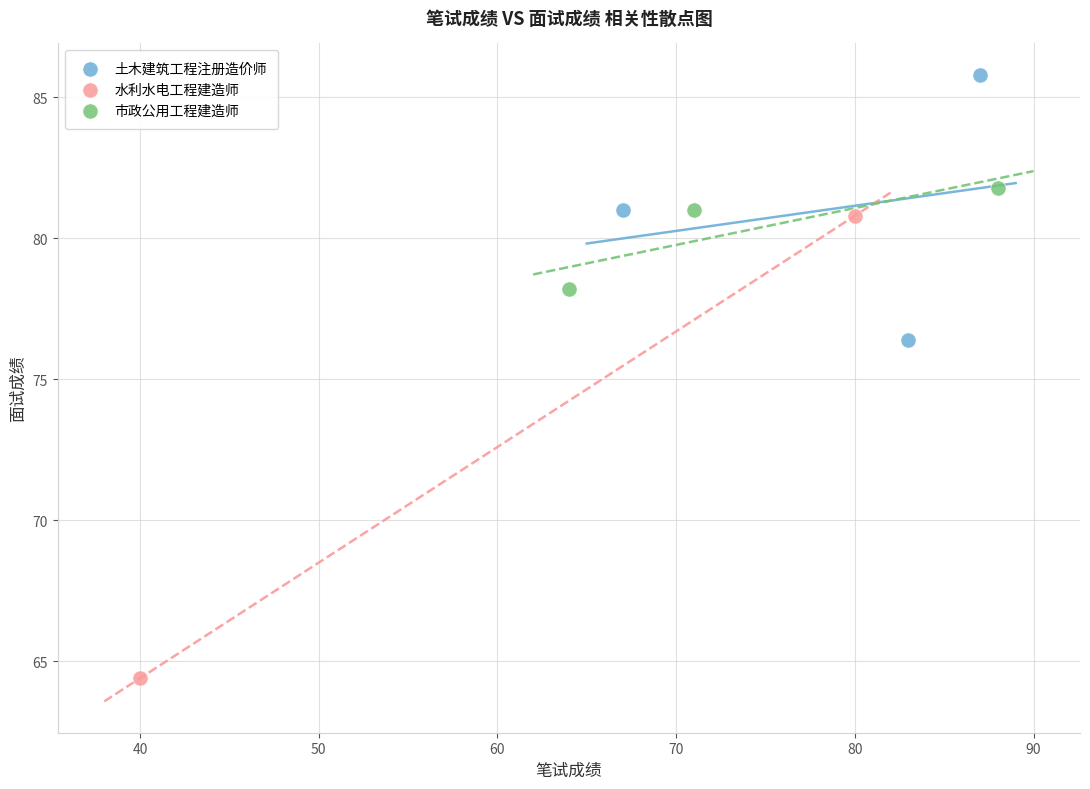

What are all the series names shown in the legend?

土木建筑工程注册造价师, 水利水电工程建造师, 市政公用工程建造师